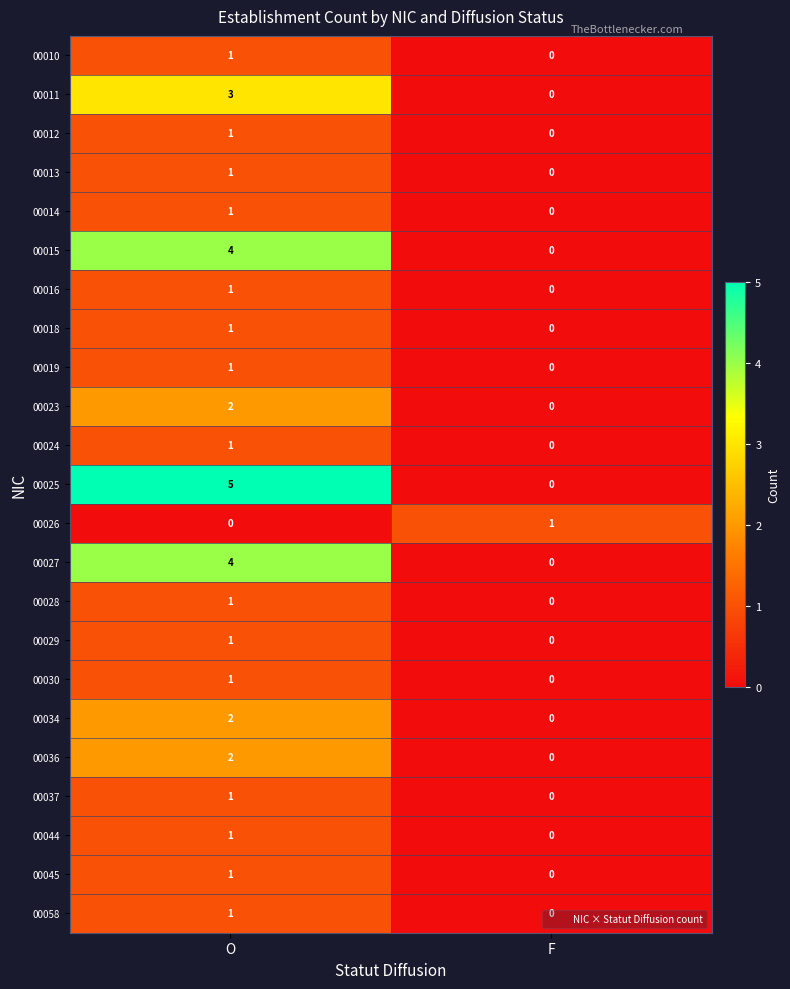

How many values in 00045 are above zero?

1